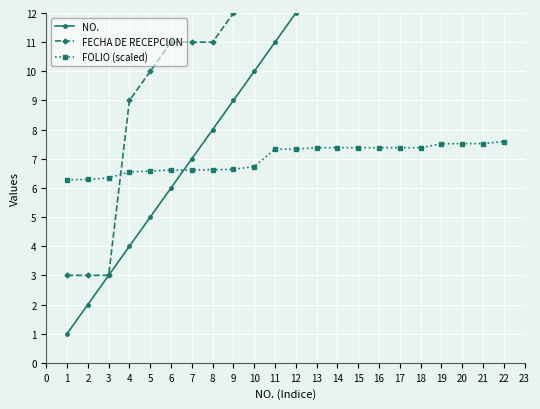

Count the FOLIO (scaled) values in the range 6 to 7.

10